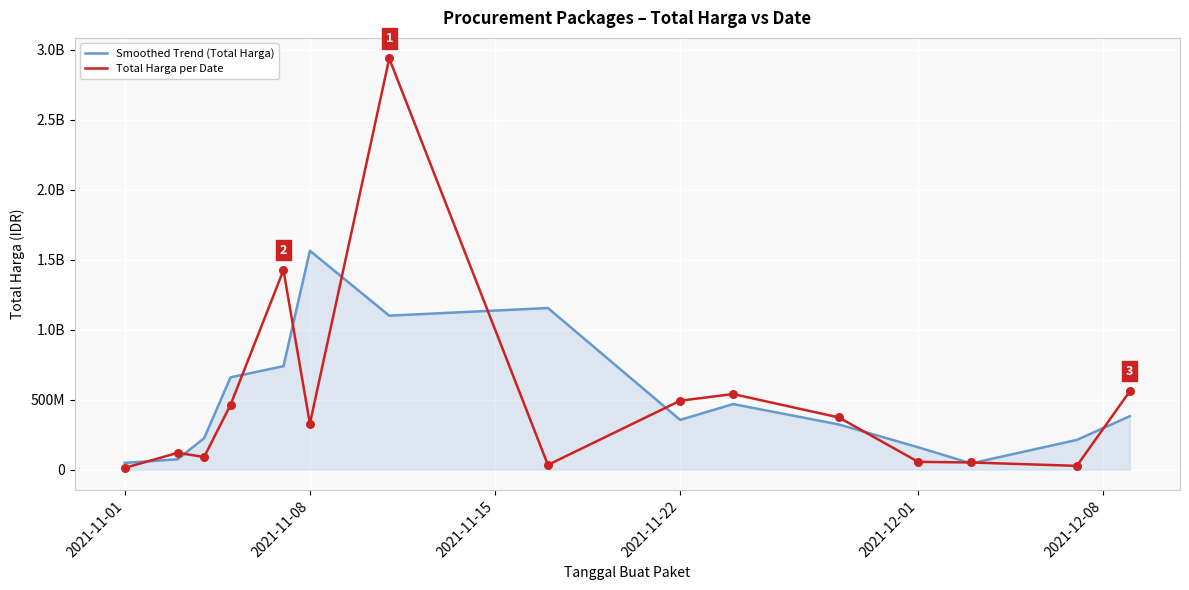

Does the chart have visible grid lines?

Yes